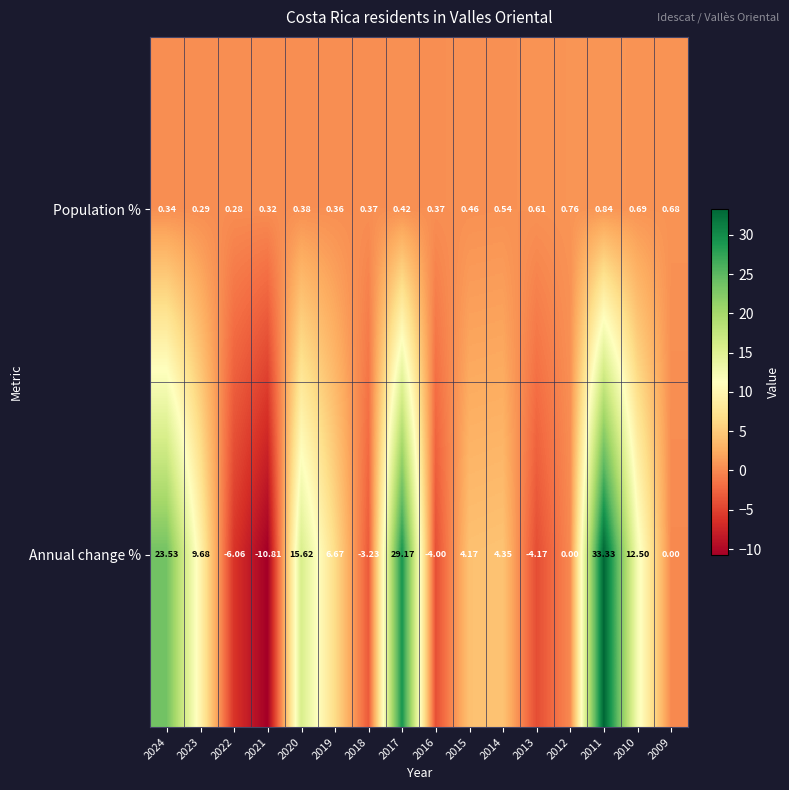

Which series has the widest spread of values?

Annual change %